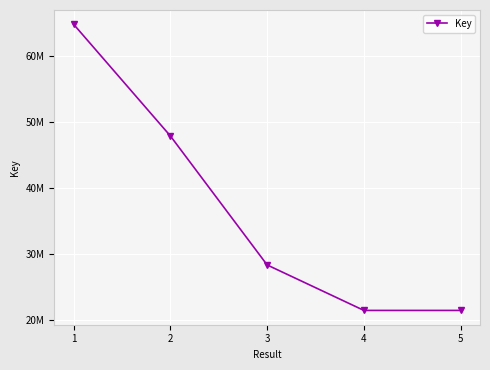

Is this an area chart (filled region under the line)?

No